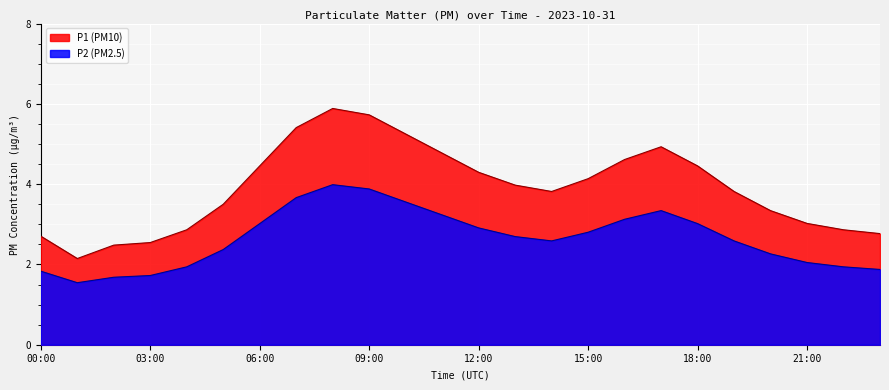

Which series has the largest range (max minus min)?

P1